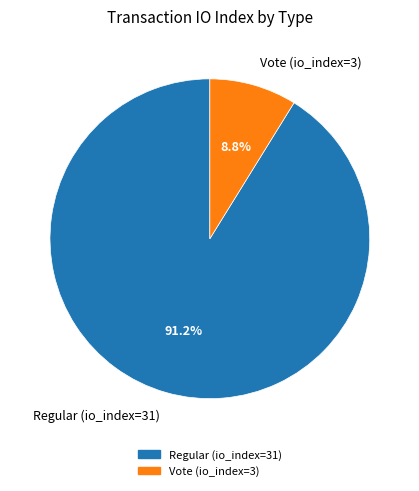

Is the sum of Regular (io_index=31) and Vote (io_index=3) greater than half?

Yes